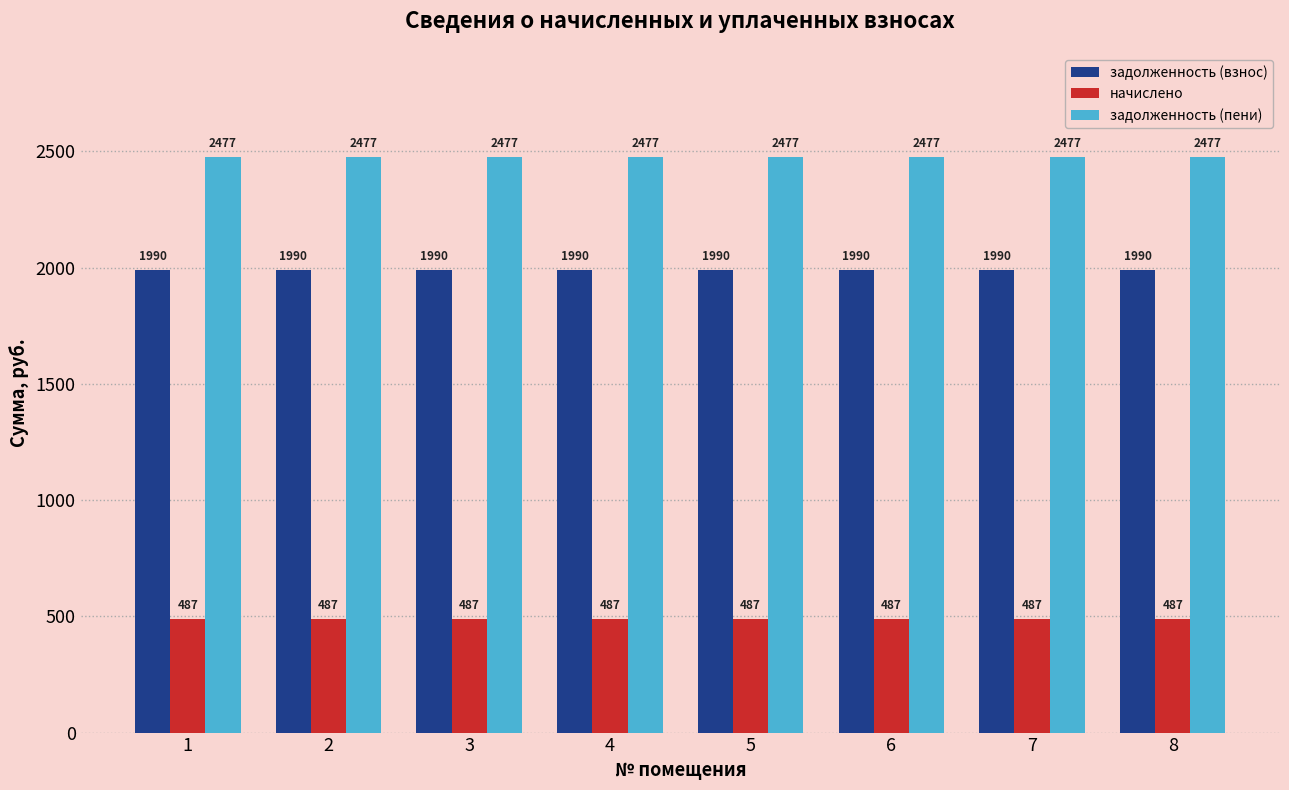

Does the chart contain any negative values?

No